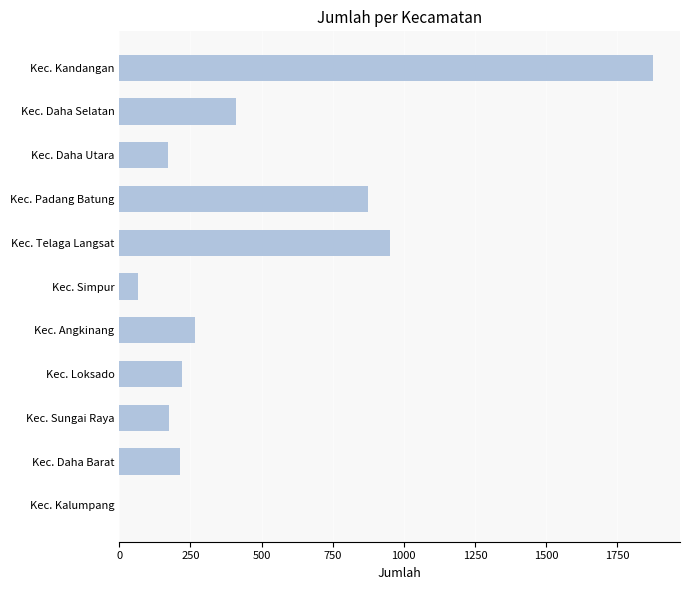

Does the chart contain stacked bars?

No